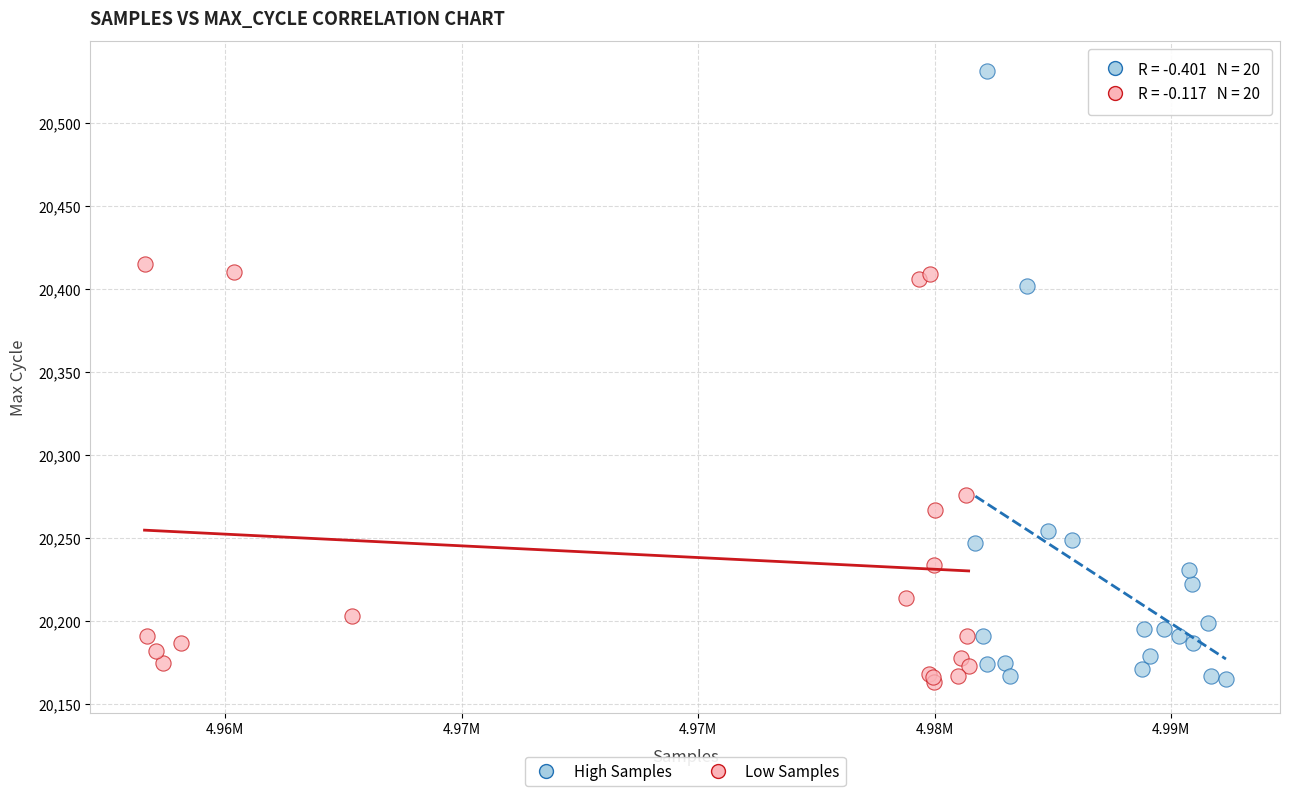

Which series reaches the maximum Y coordinate?

High Samples